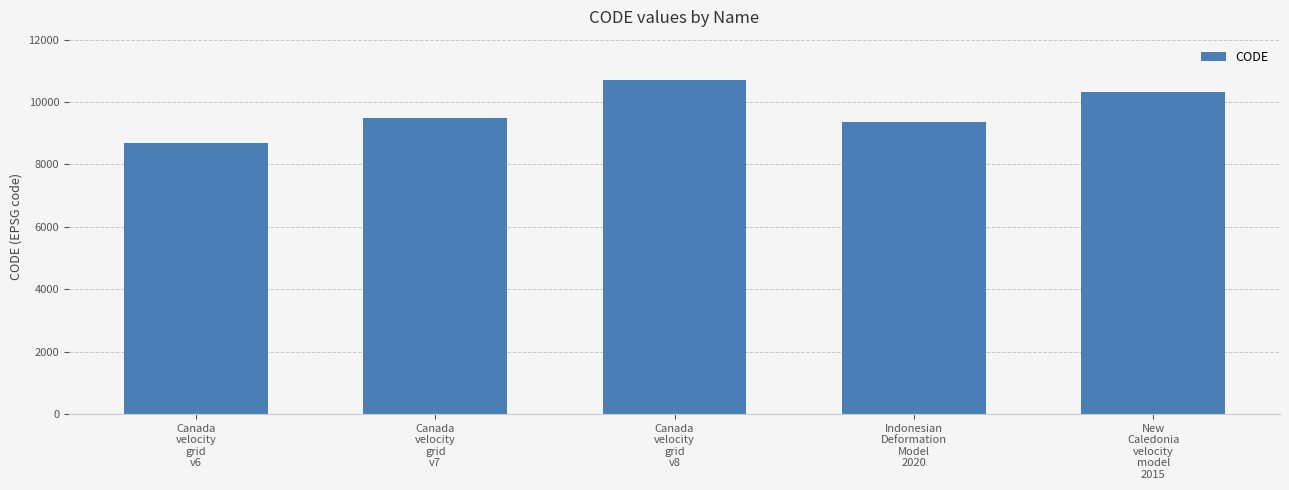

What is the minimum value shown in the chart?

8676